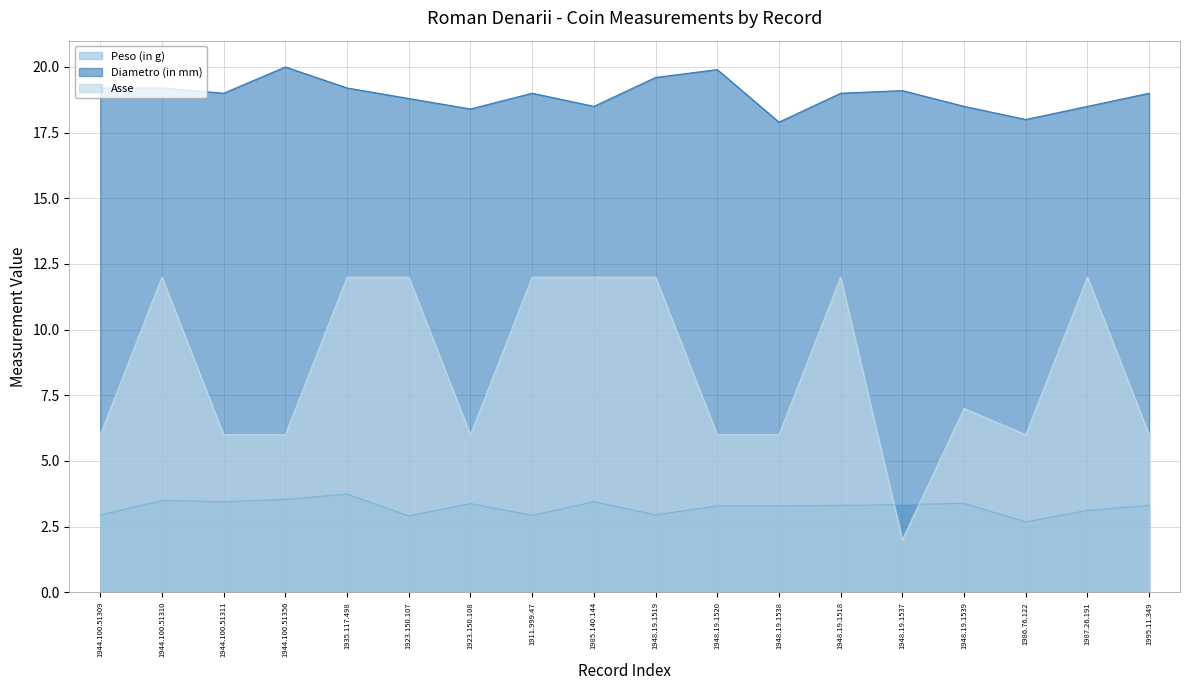

How many values in the Diametro (in mm) series are below 19?

7